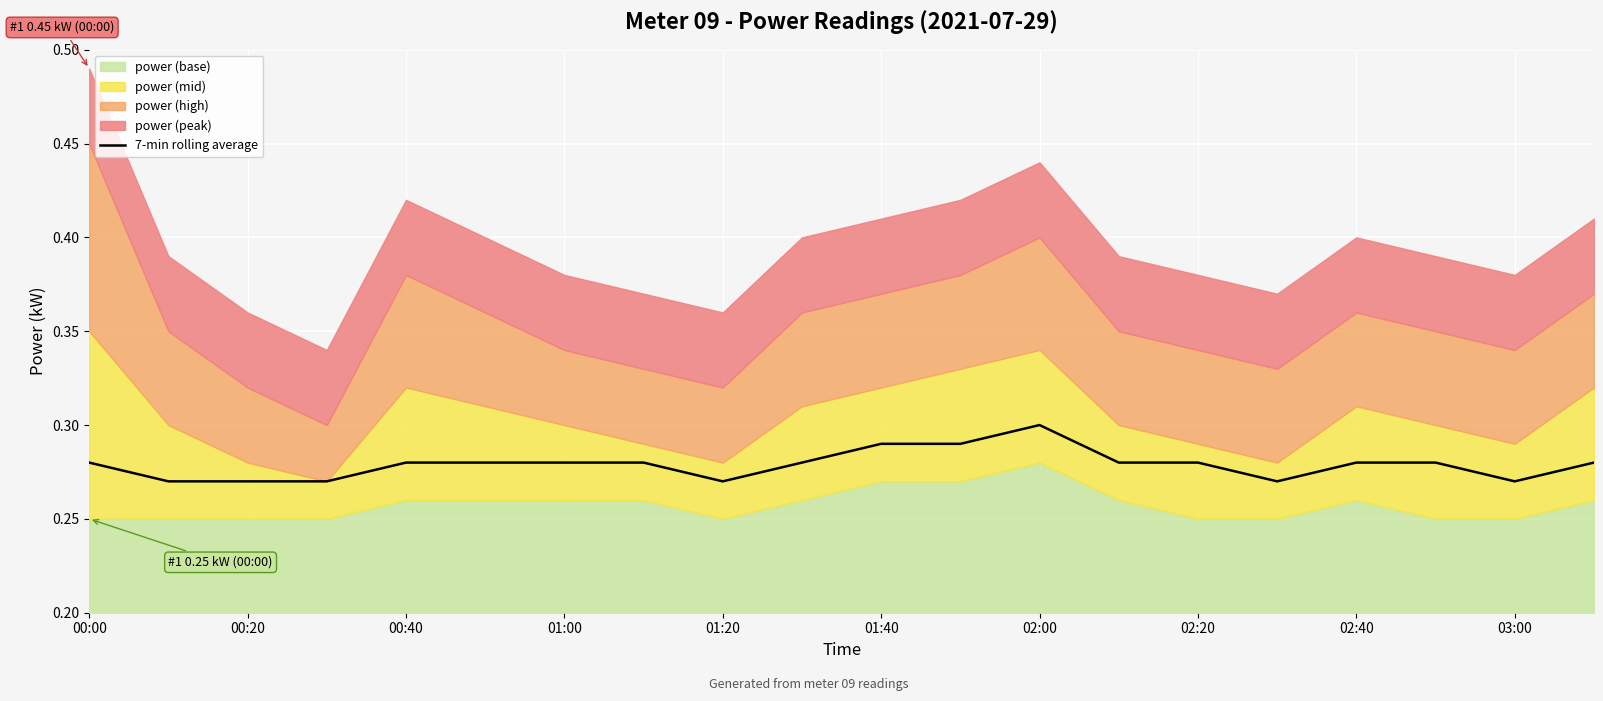

Is it true that 7-min rolling average equals 0.3 at 02:00?

True